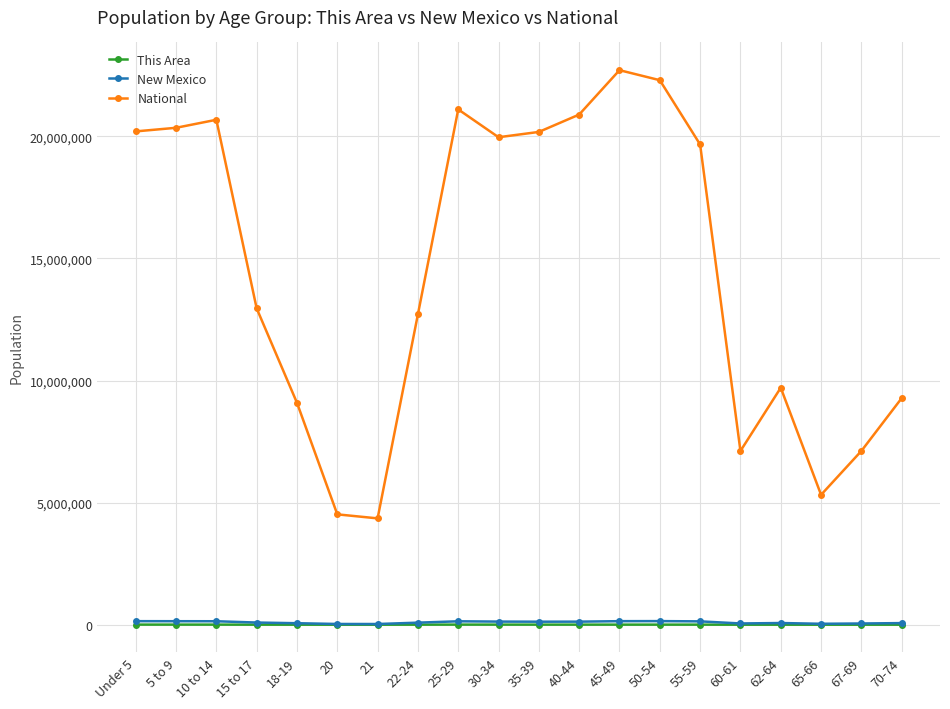

What is the smallest value displayed?

634